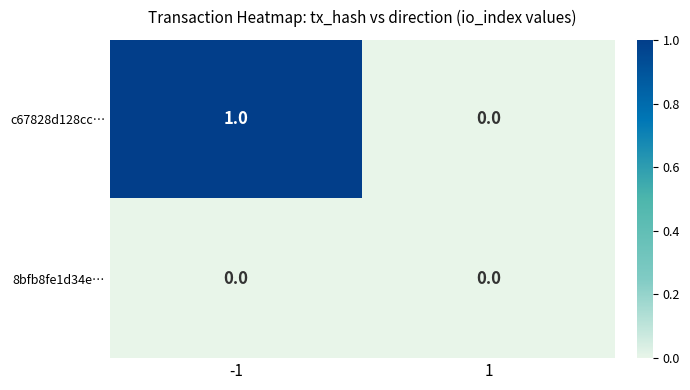

Rank the series by their maximum value, from lowest to highest.

8bfb8fe1d34e…, c67828d128cc…